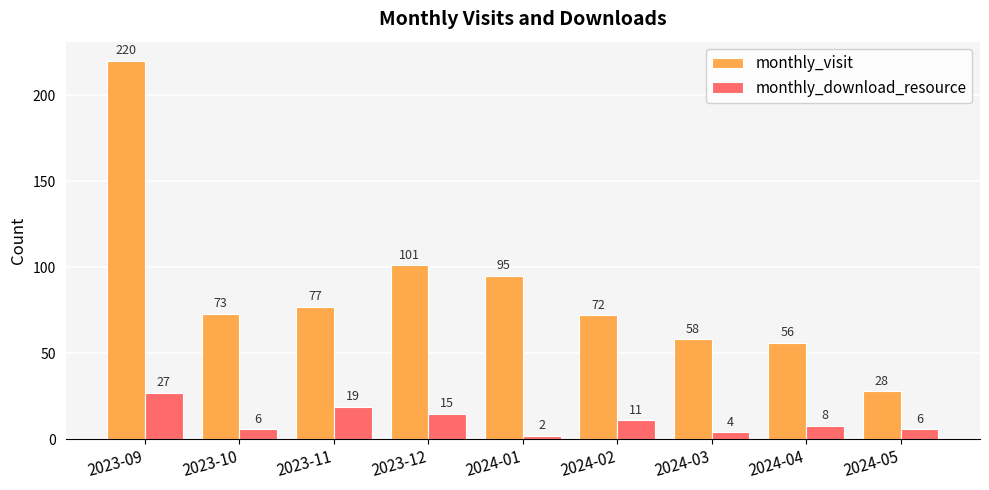

Rank the series by their average value, from highest to lowest.

monthly_visit, monthly_download_resource